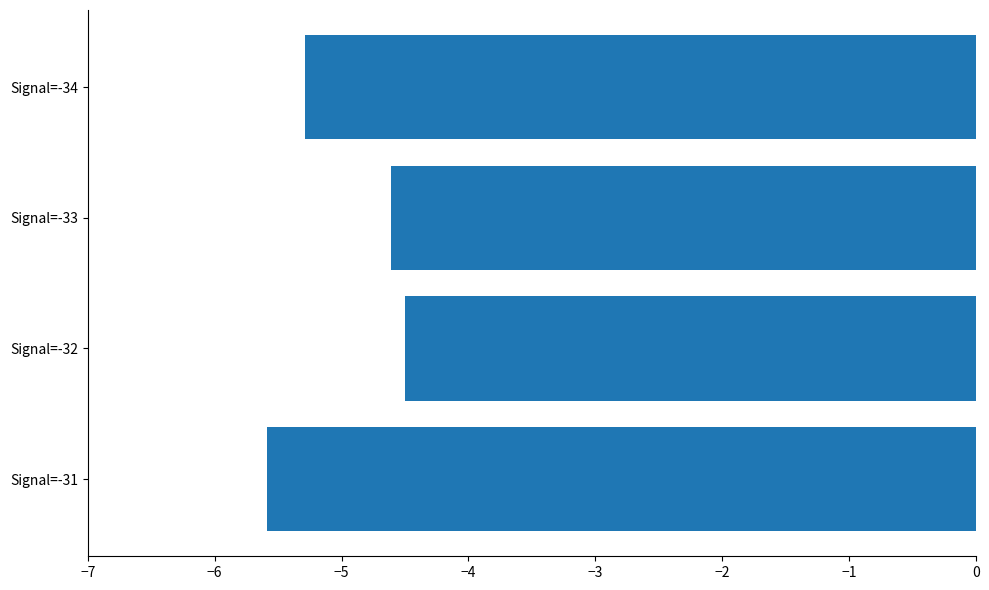

What is the maximum value shown in the chart?

-4.5